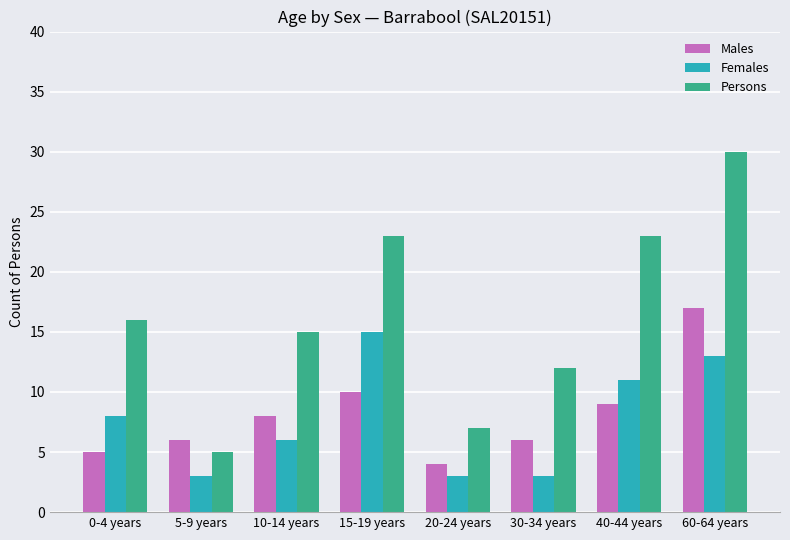

Reading left to right, what are all the values shown in this chart?

Males: 0-4 years=5	5-9 years=6	10-14 years=8	15-19 years=10	20-24 years=4	30-34 years=6	40-44 years=9	60-64 years=17
Females: 0-4 years=8	5-9 years=3	10-14 years=6	15-19 years=15	20-24 years=3	30-34 years=3	40-44 years=11	60-64 years=13
Persons: 0-4 years=16	5-9 years=5	10-14 years=15	15-19 years=23	20-24 years=7	30-34 years=12	40-44 years=23	60-64 years=30